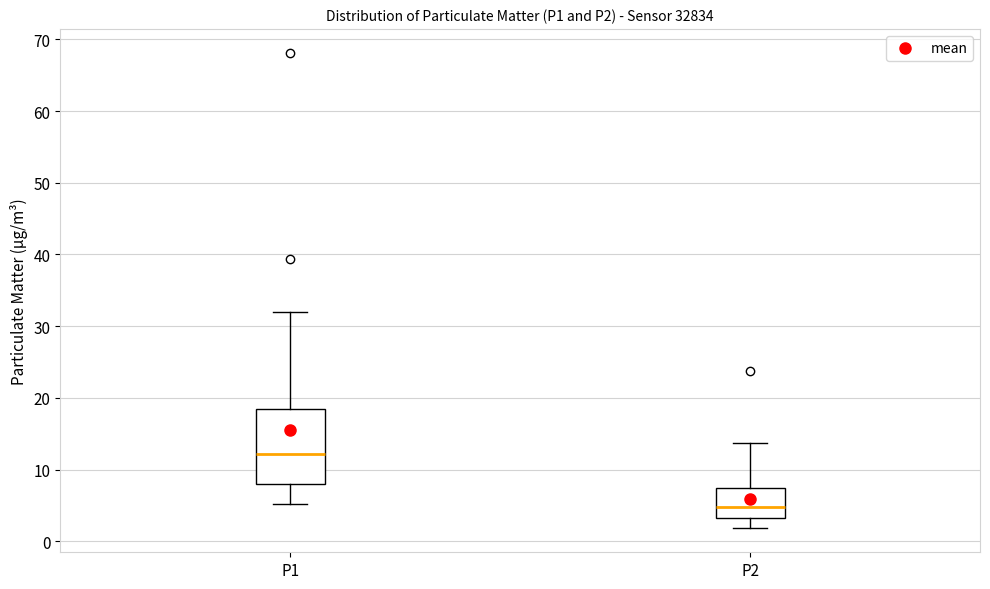

Which box has the lowest median line?

P2